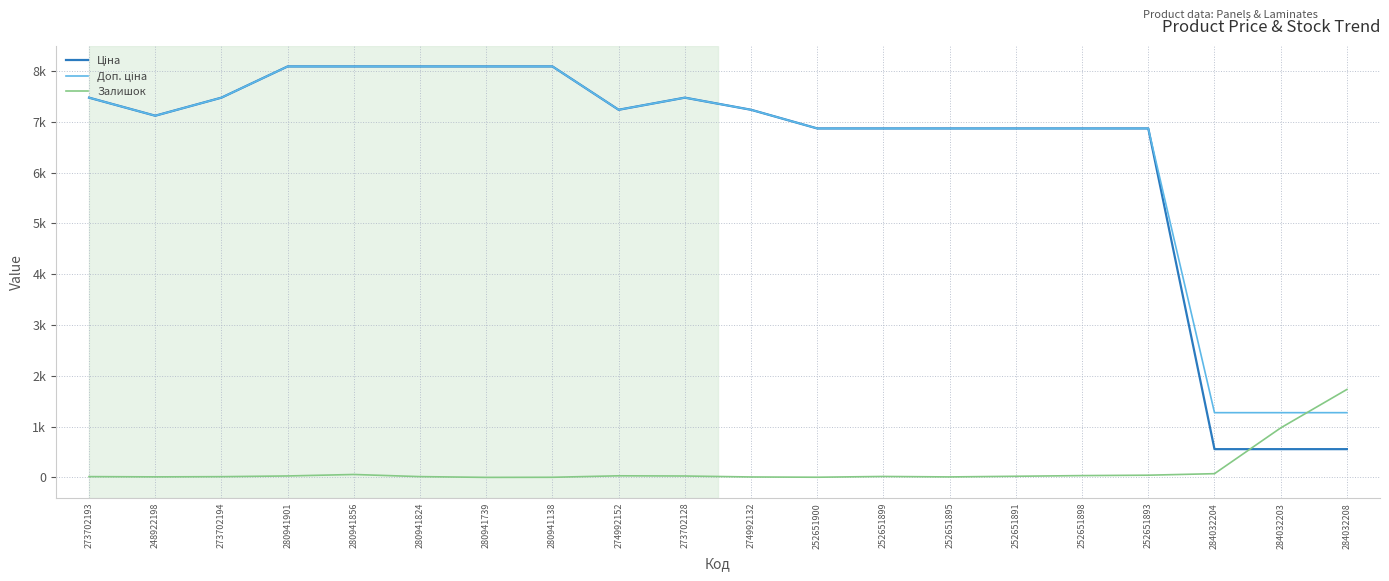

Is this an area chart (filled region under the line)?

No